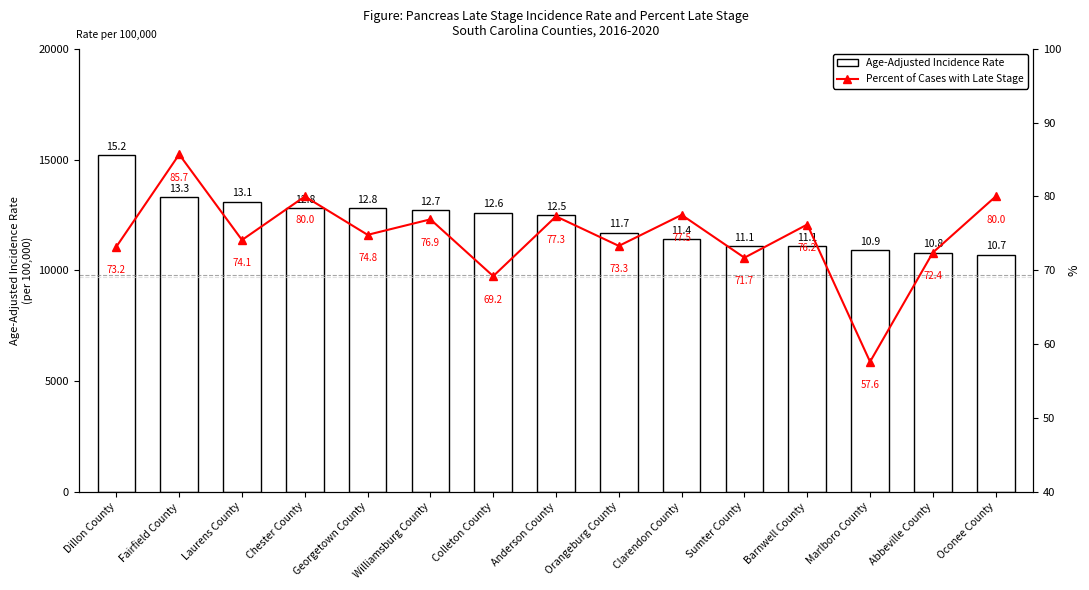

What is the value of the Age-Adjusted Incidence Rate bar at the 11th from the left?

11.1